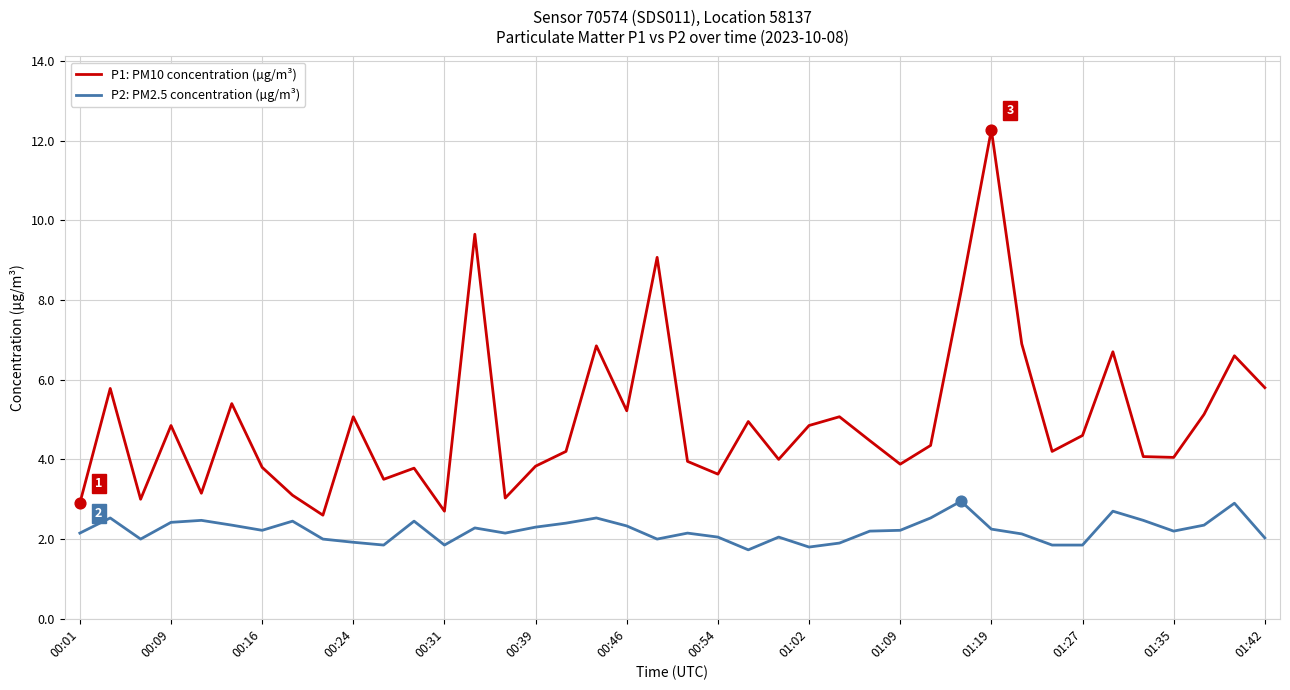

What is the maximum value shown in the chart?

12.3